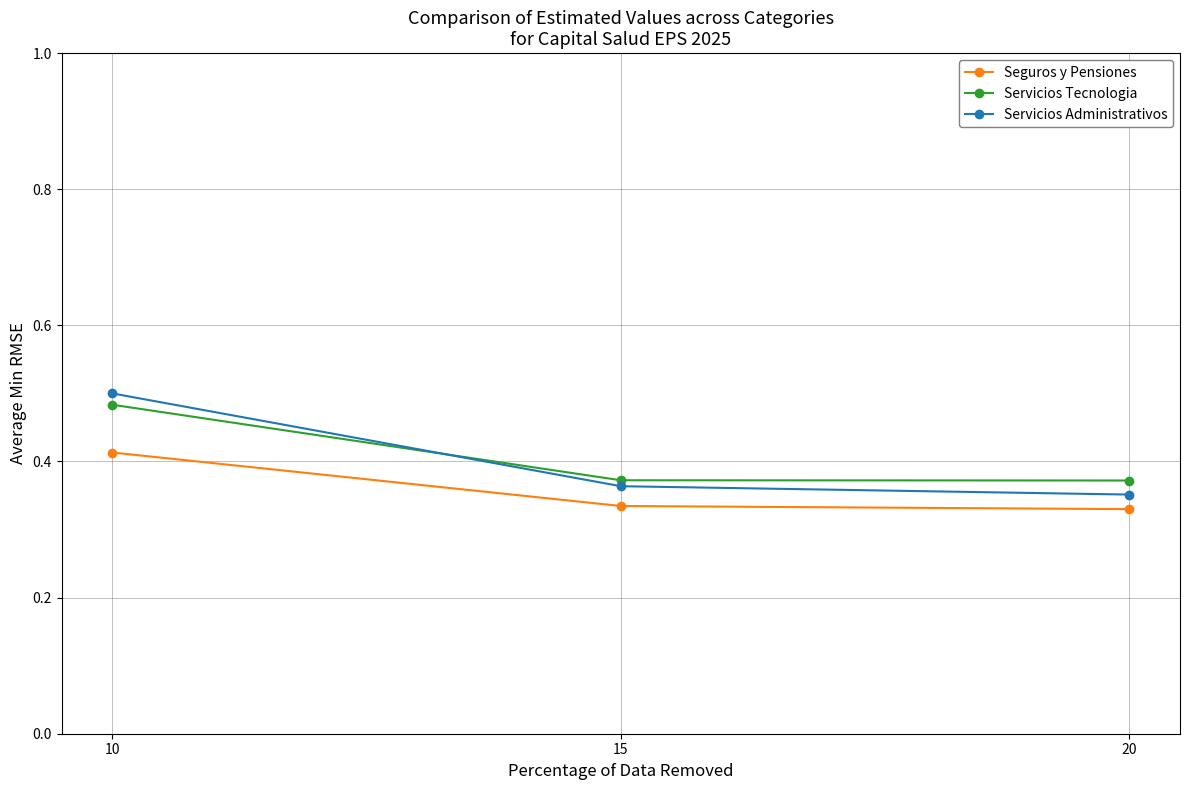

How many Servicios Administrativos values are between 0 and 1?

3